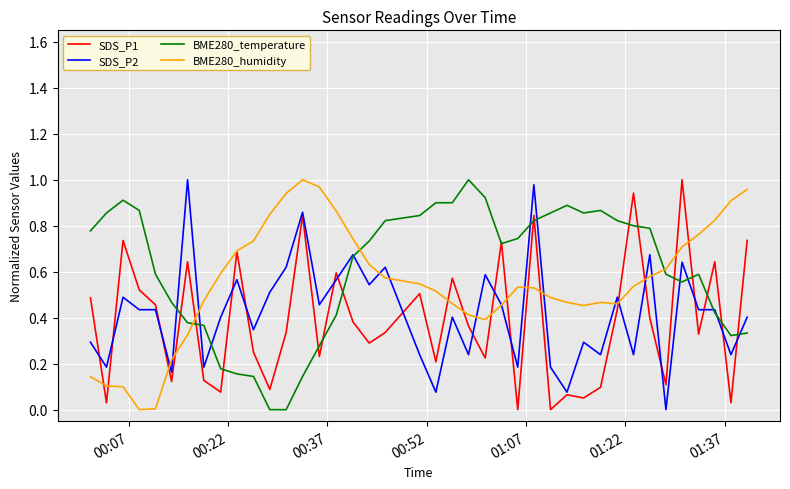

List the series in order of their overall mean, highest first.

BME280_temperature, BME280_humidity, SDS_P2, SDS_P1